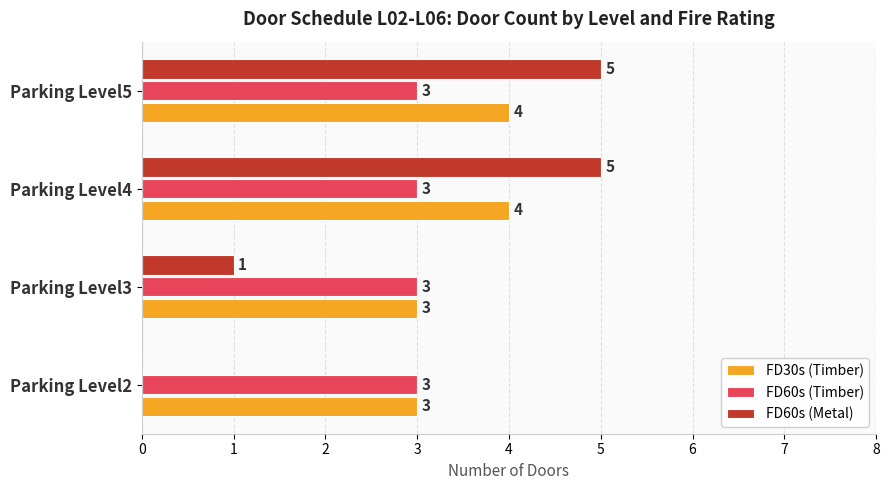

What is the approximate value of FD60s (Timber) at Parking Level4?

3